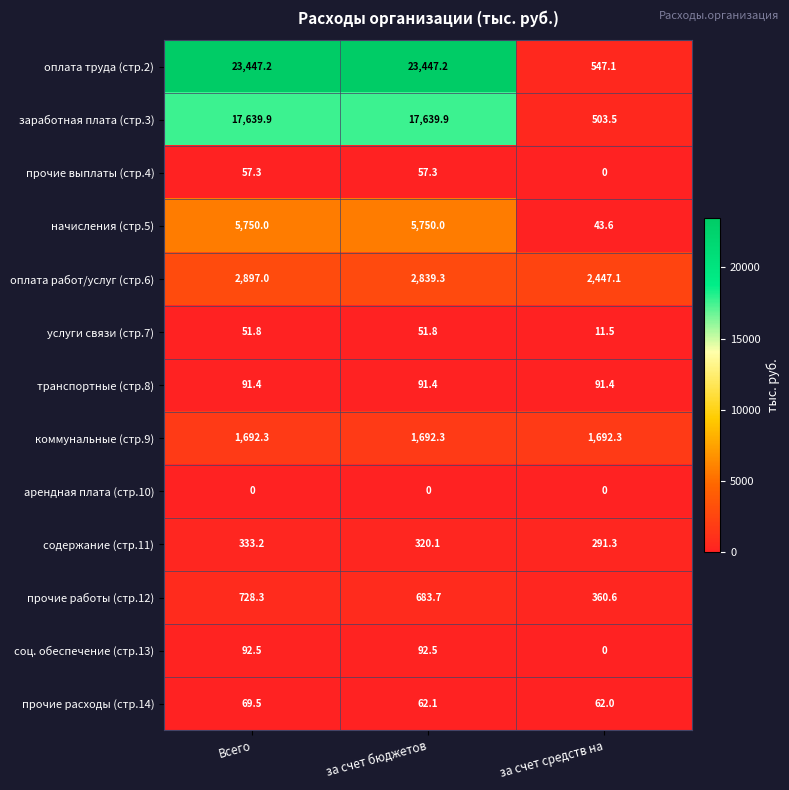

At за счет бюджетов, list the series in order from largest to smallest.

оплата труда (стр.2), заработная плата (стр.3), начисления (стр.5), оплата работ/услуг (стр.6), коммунальные (стр.9), прочие работы (стр.12), содержание (стр.11), соц. обеспечение (стр.13), транспортные (стр.8), прочие расходы (стр.14), прочие выплаты (стр.4), услуги связи (стр.7), арендная плата (стр.10)